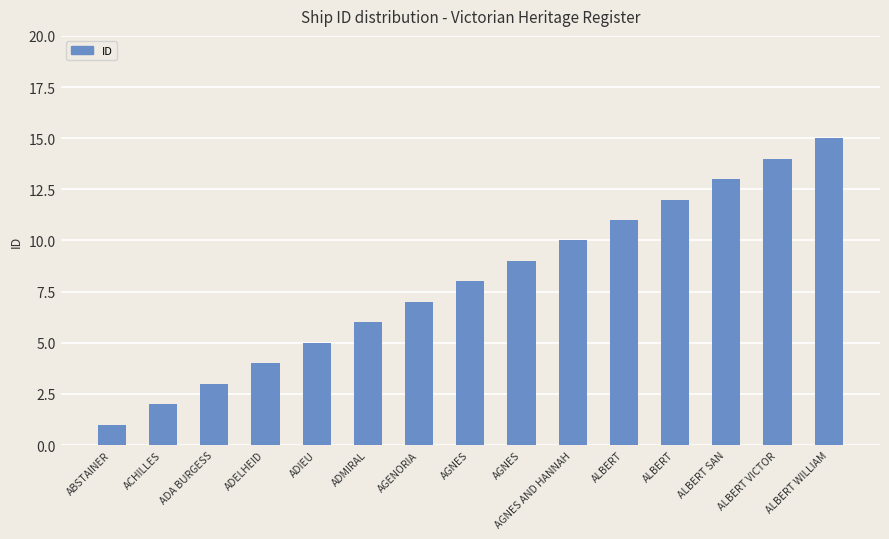

What is the change in value from ADMIRAL to ALBERT SAN?

+7